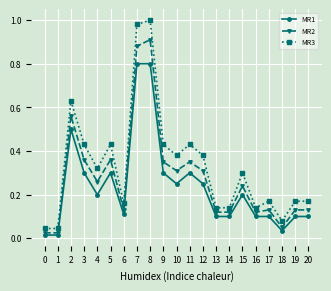

Count the number of categories in the chart.

21